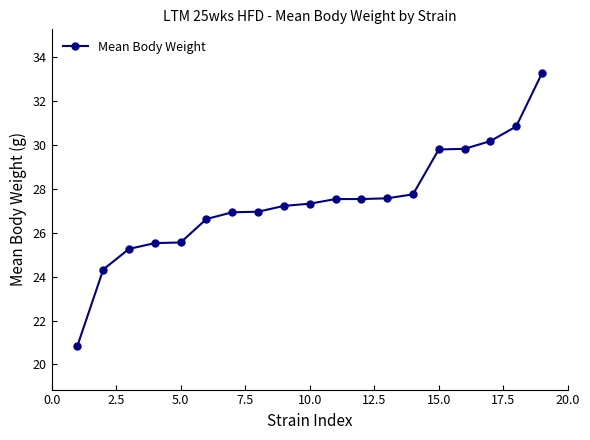

What is the average value?

27.4